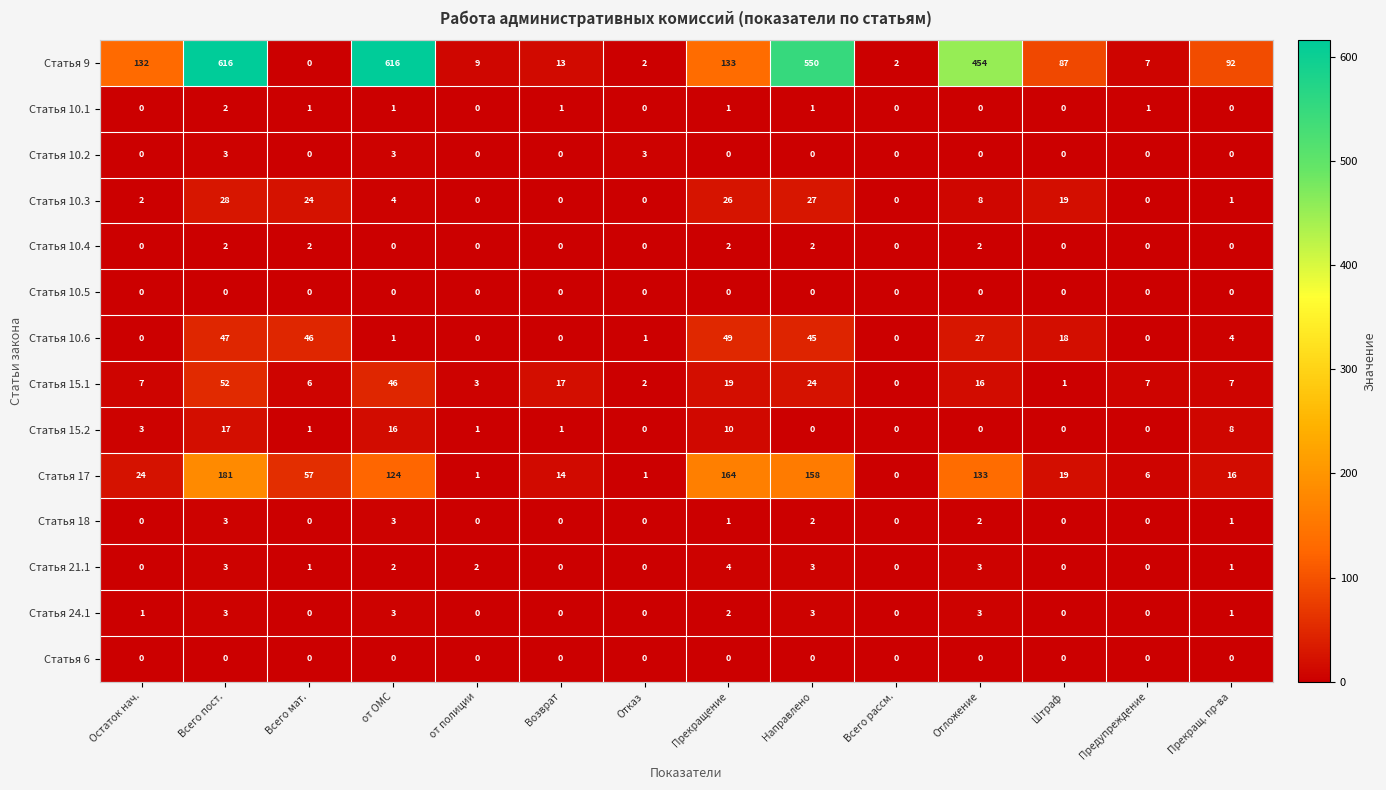

Which series has the largest total across all categories?

Статья 9